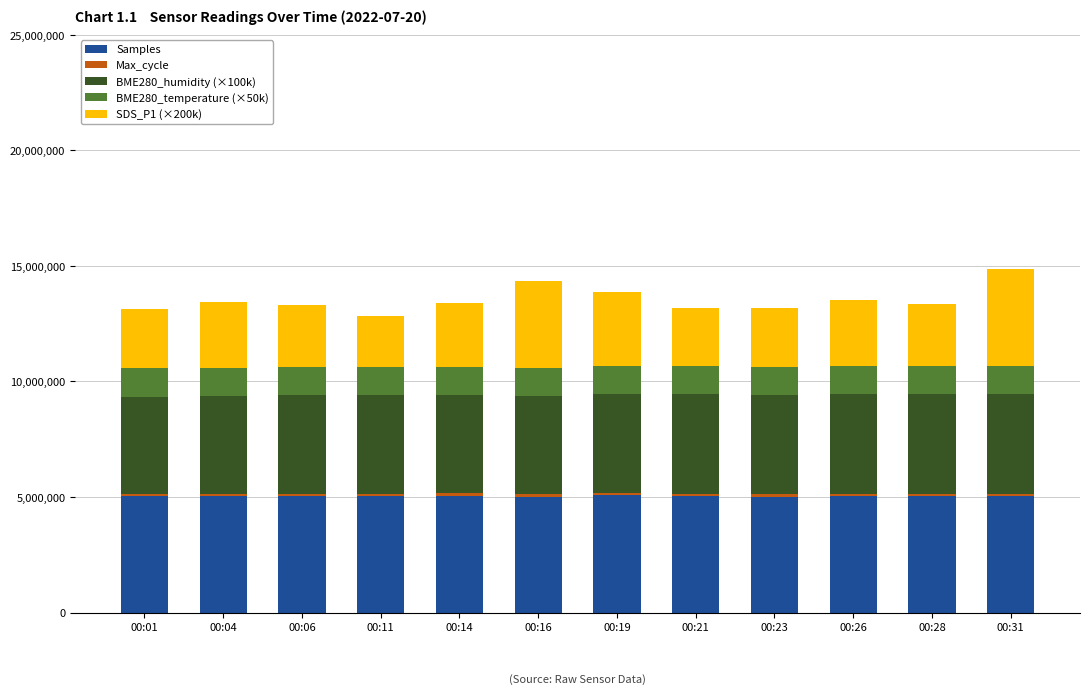

The value of Samples at 00:26 is 5036587. True or false?

True